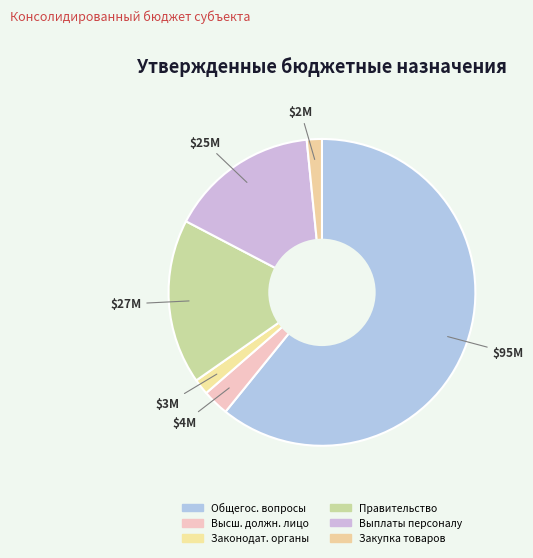

Which slice represents more than half of the pie?

Общегос. вопросы